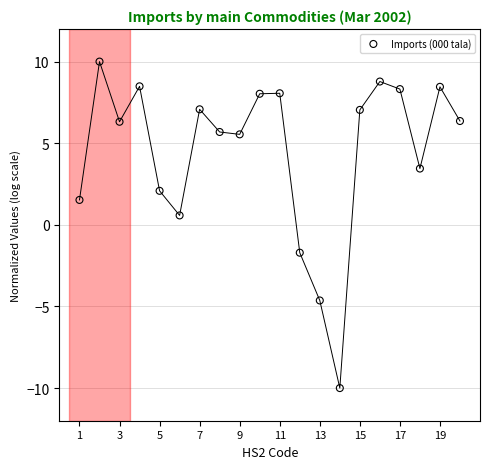

What Y value in the scatter plot is closest to 0?

0.6